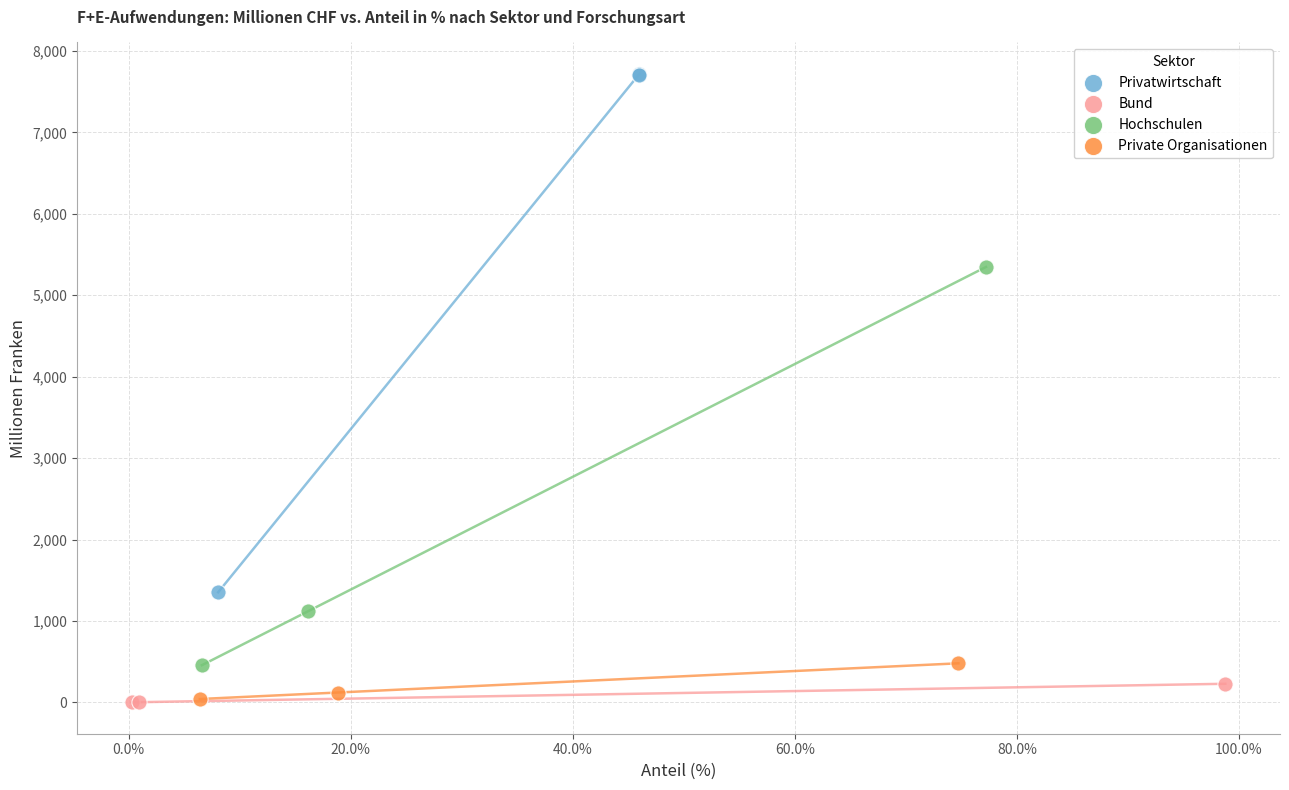

Which series contains the highest Y value?

Privatwirtschaft